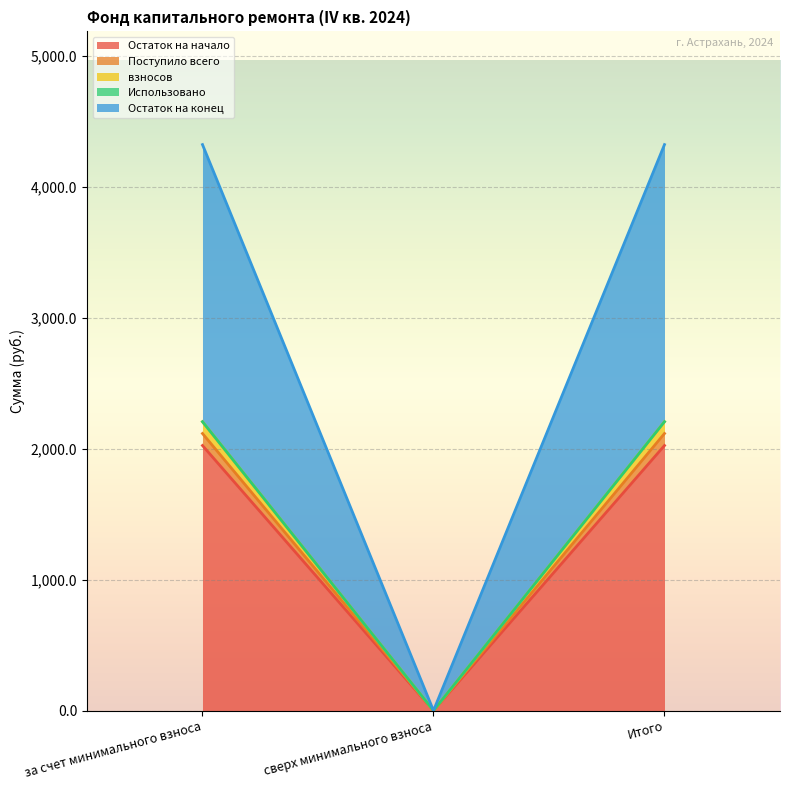

Which category has the lowest value in the Остаток на начало series?

сверх минимального взноса